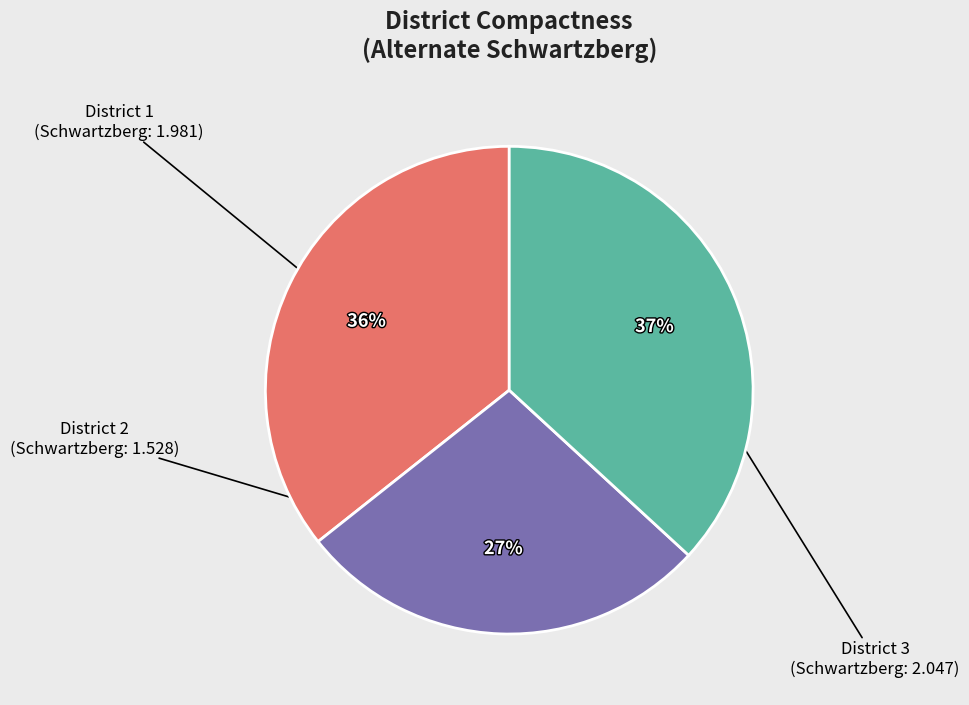

Is there any slice that represents more than half of the pie?

No